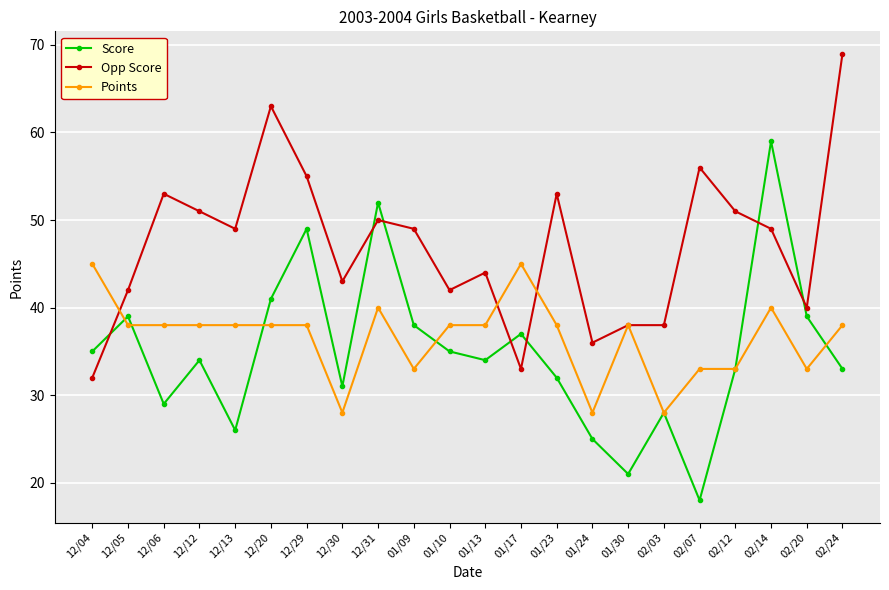

What position from the left is 02/20?

21